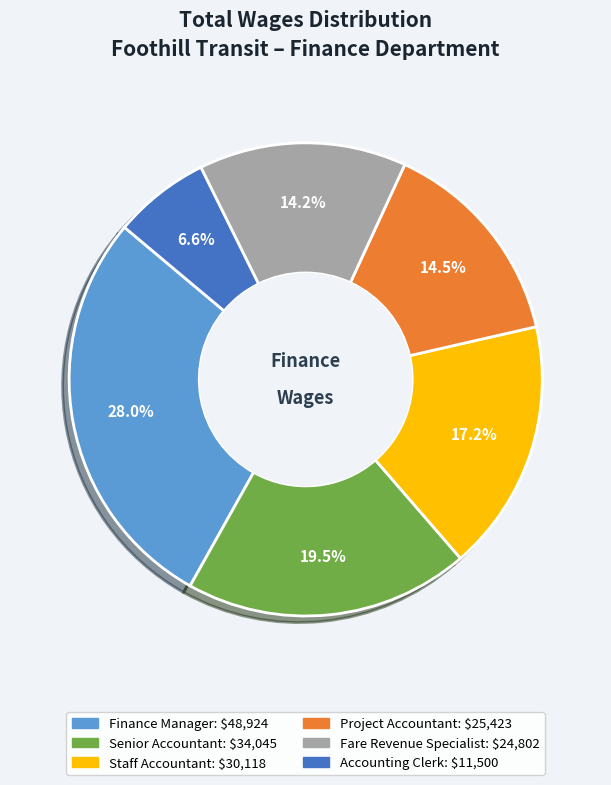

Which slice is the smallest?

Accounting Clerk